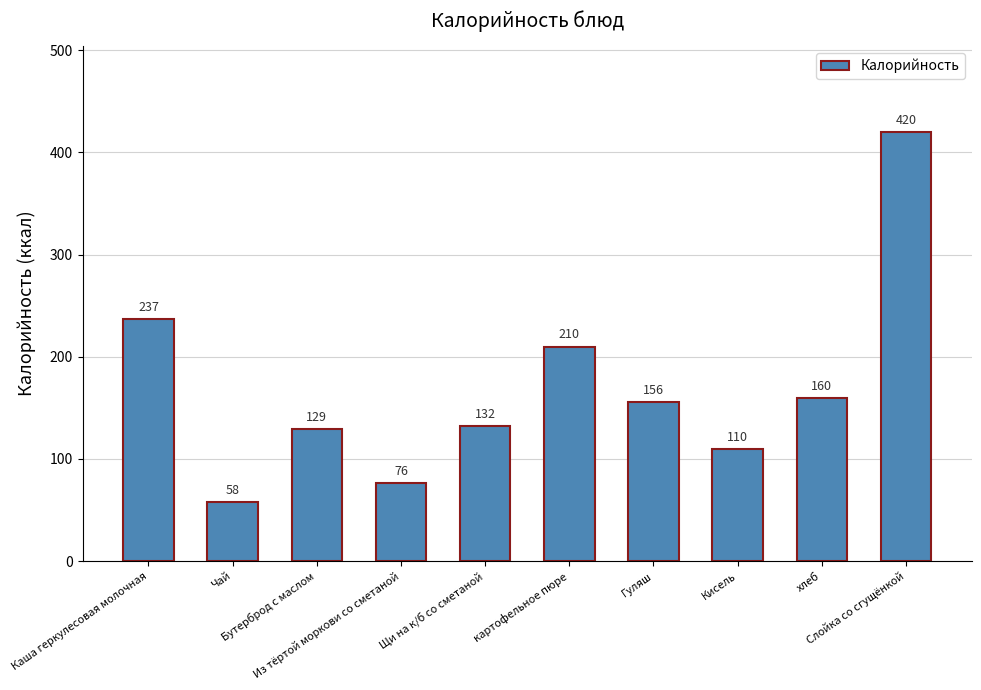

What is the sum of the values at Кисель and Слойка со сгущёнкой?

530